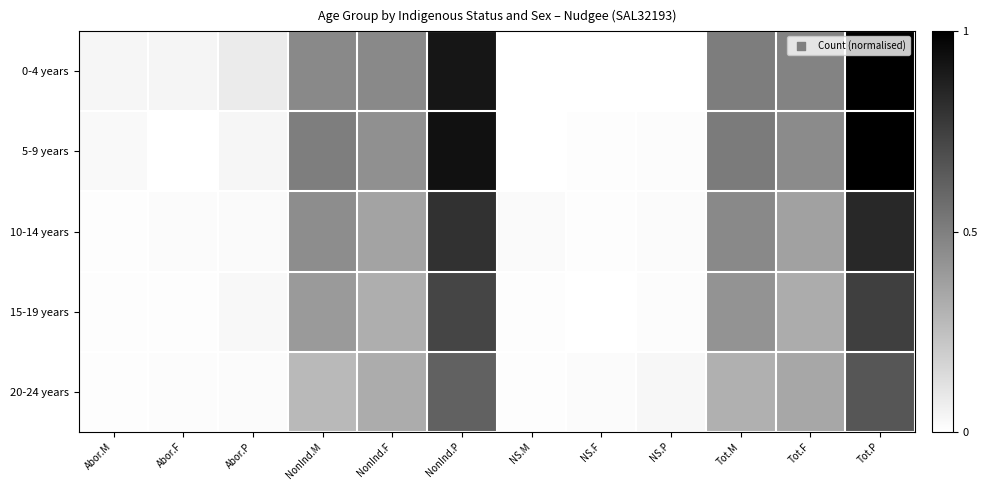

Which series has the largest total across all categories?

0-4 years